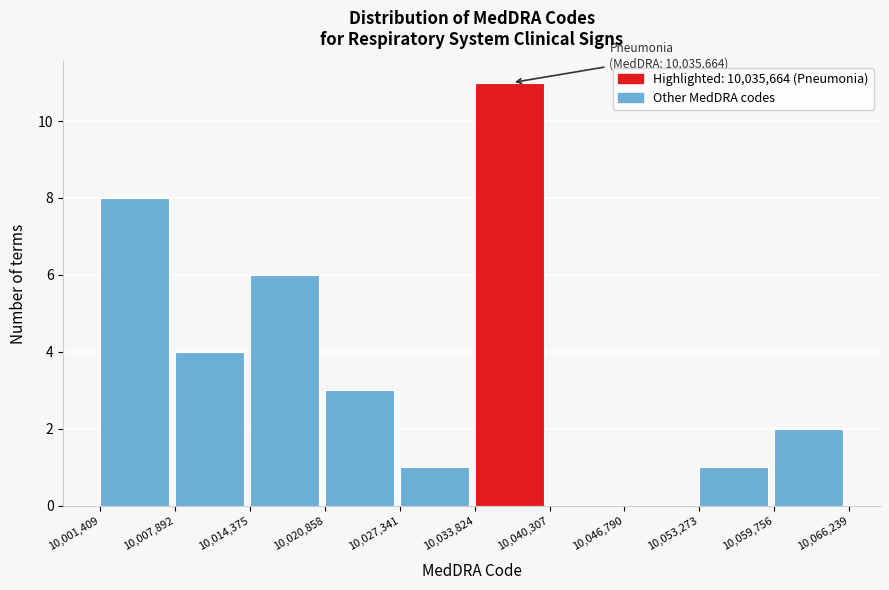

Which range on the x-axis has the tallest bar?

10,033,824 to 10,040,307